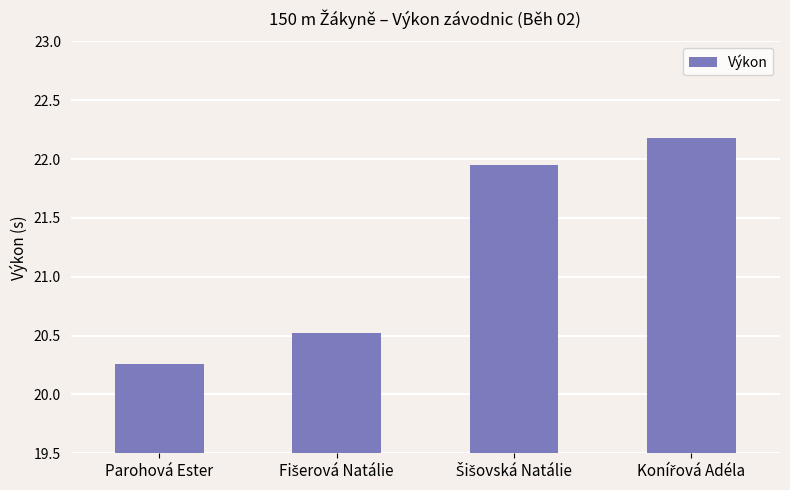

Which label corresponds to the smallest value in the chart?

Parohová Ester